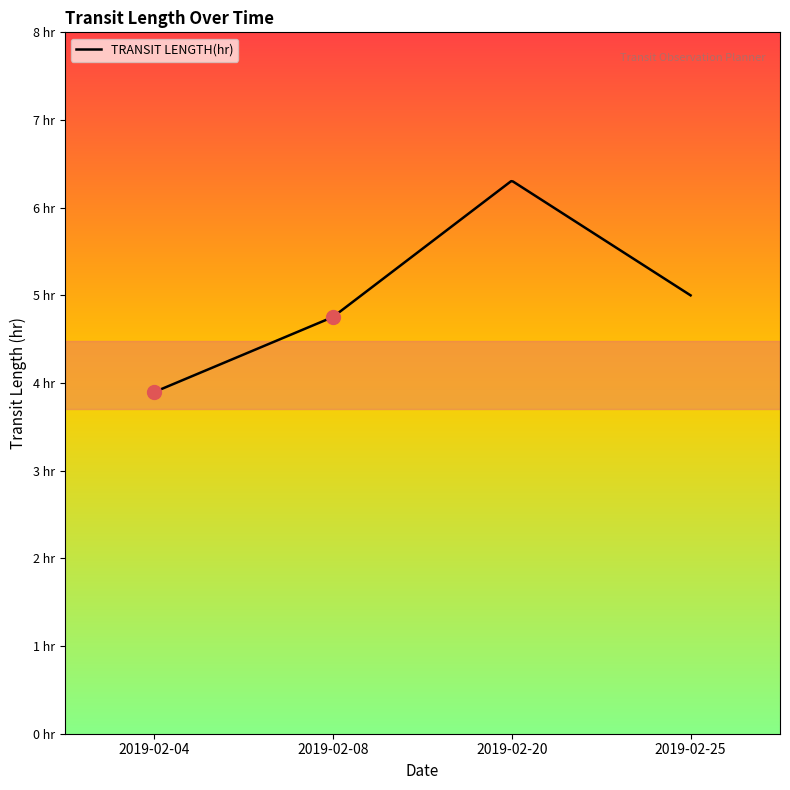

Rank the categories by value from highest to lowest.

2019-02-20, 2019-02-25, 2019-02-08, 2019-02-04